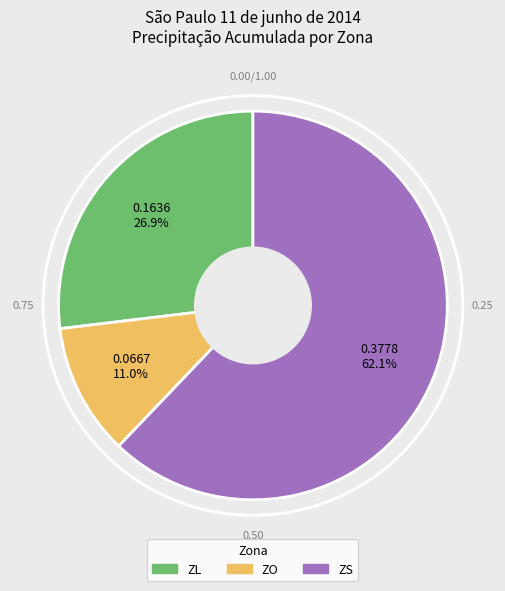

Is there any slice that represents more than half of the pie?

Yes